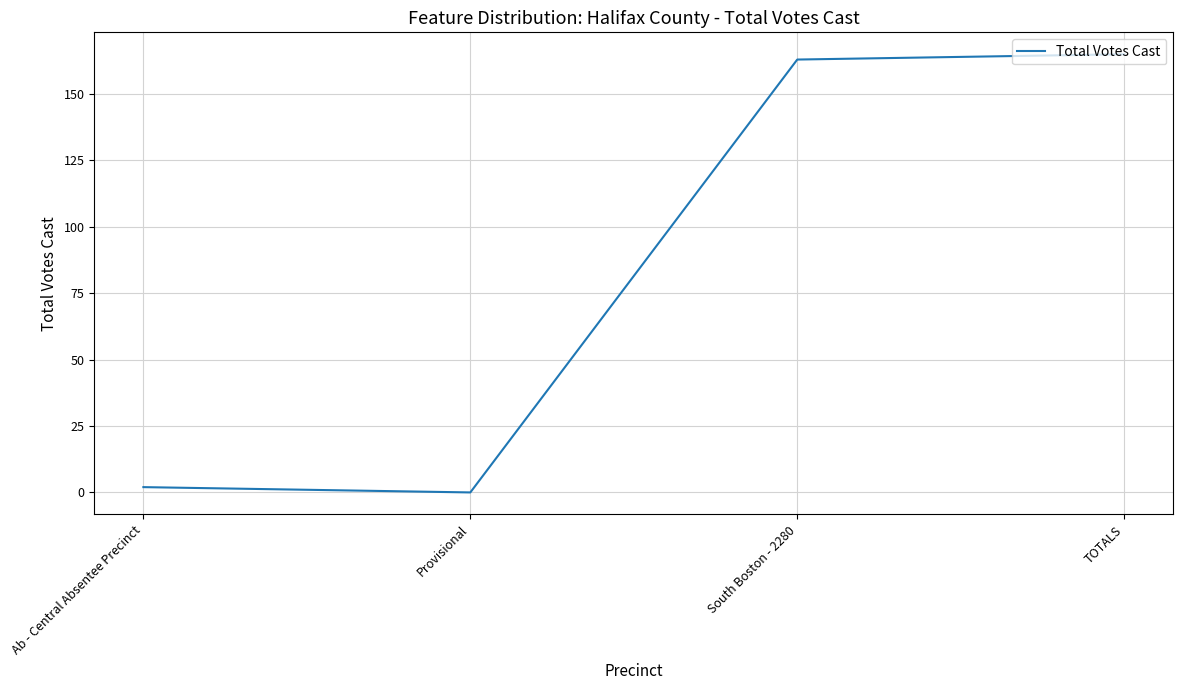

True or false: there are more than 2 points higher than both neighbors.

False